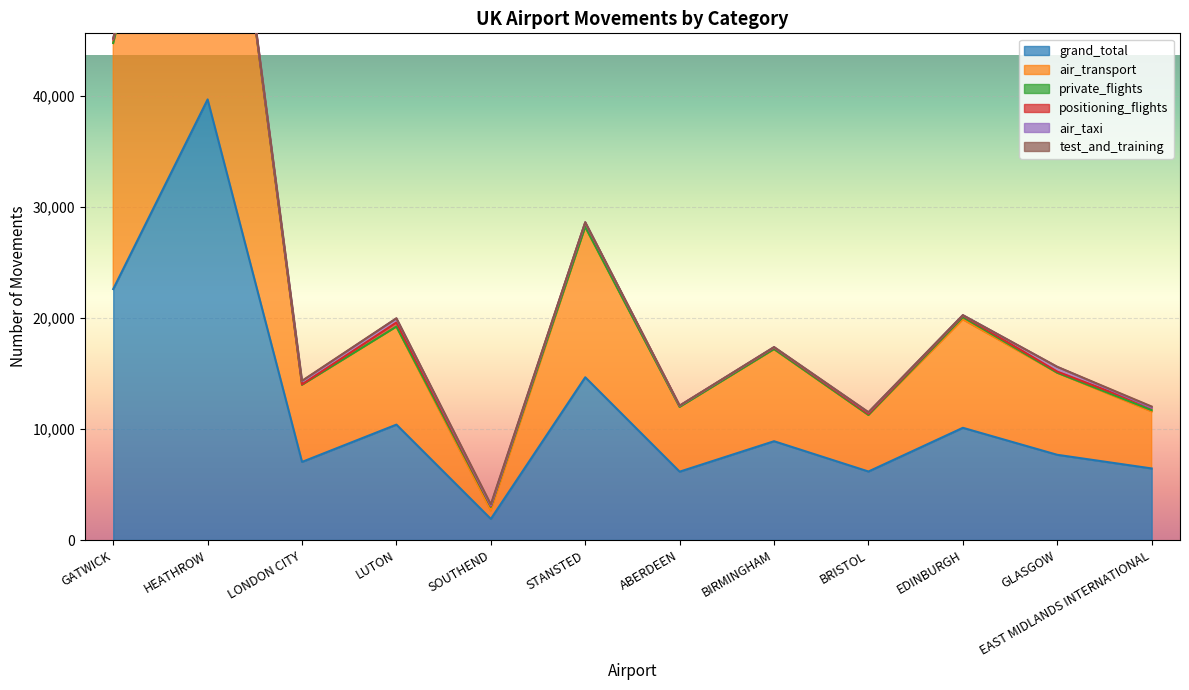

Where does the private_flights series first go above 3?

HEATHROW